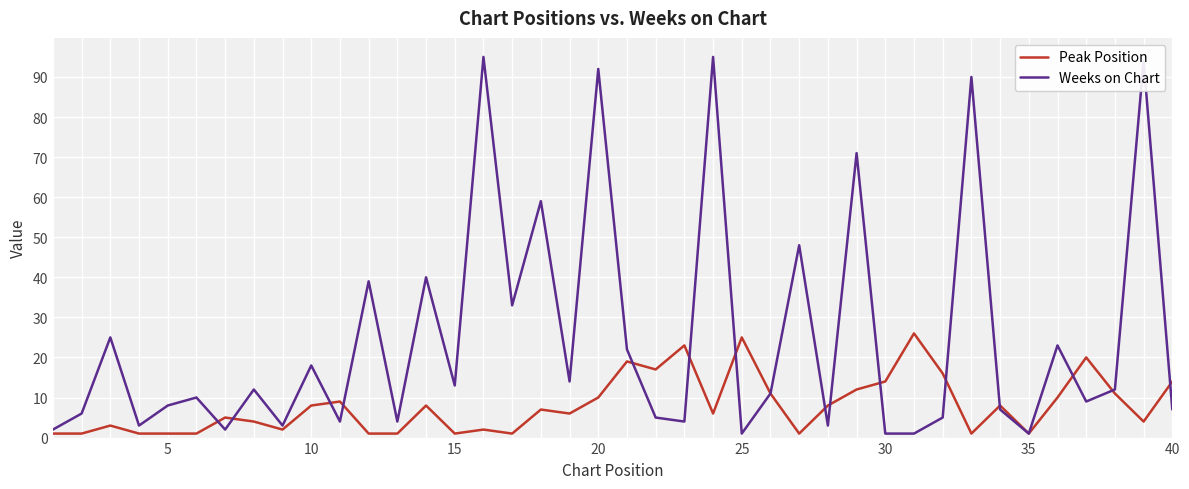

Which series has the largest total across all categories?

Weeks on Chart